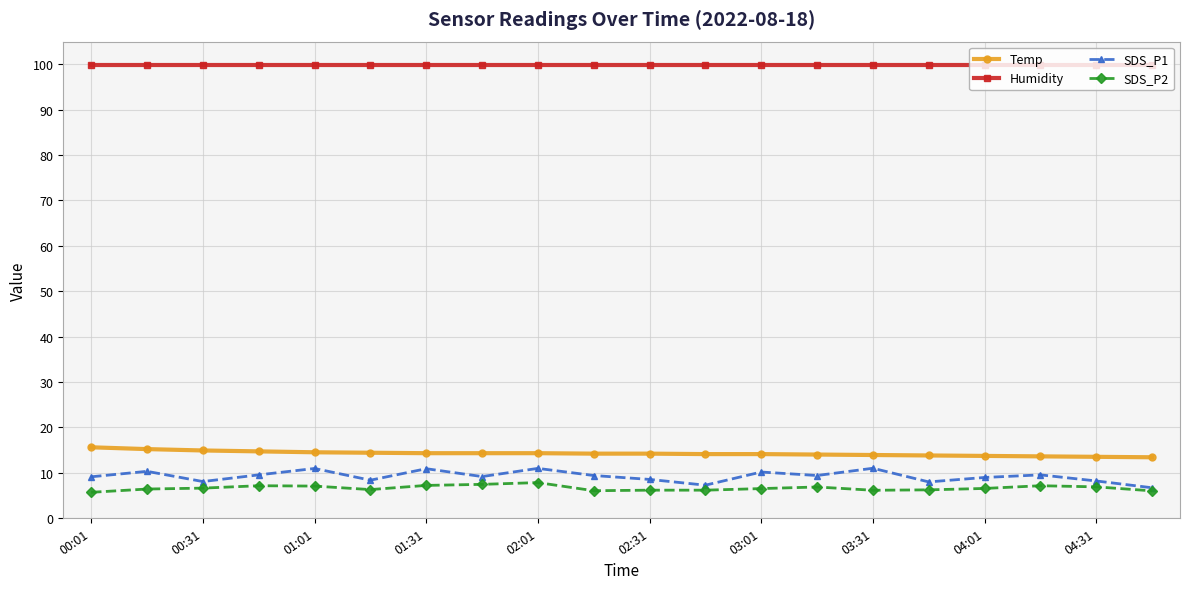

True or false: SDS_P1 has more than 2 points higher than both neighbors.

True